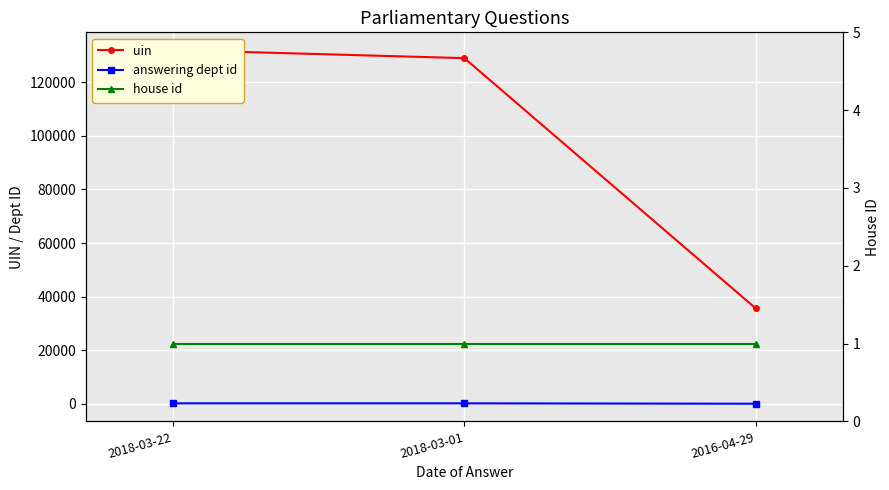

What is the label of the 1st point from the left?

2018-03-22